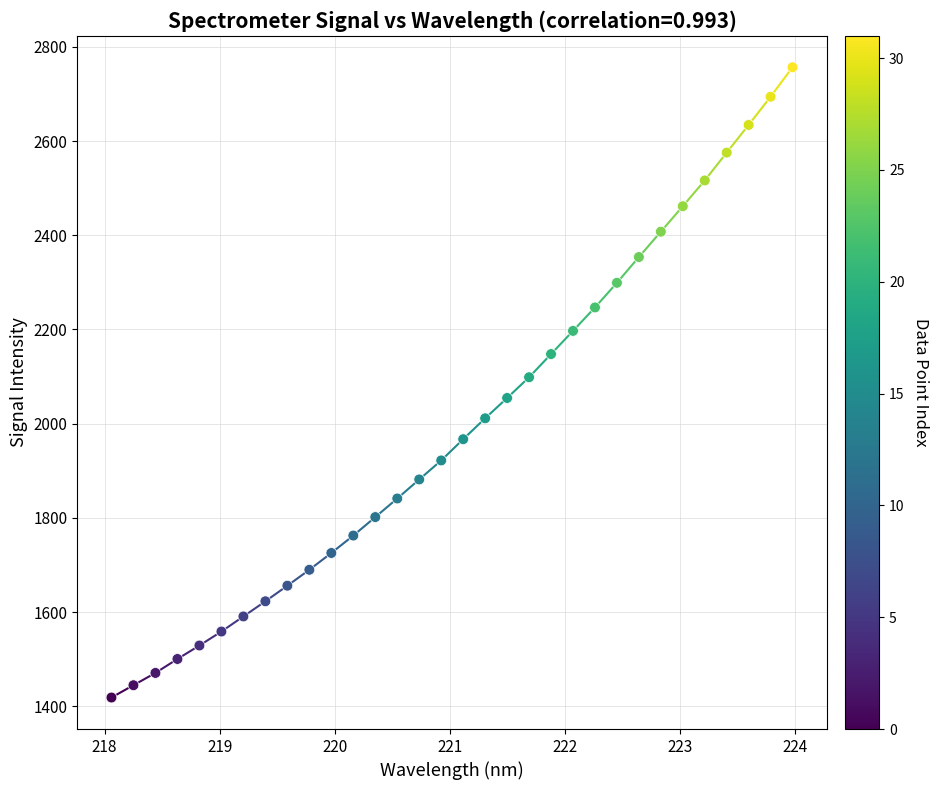

What is the range of Y values (max minus min)?

1337.6